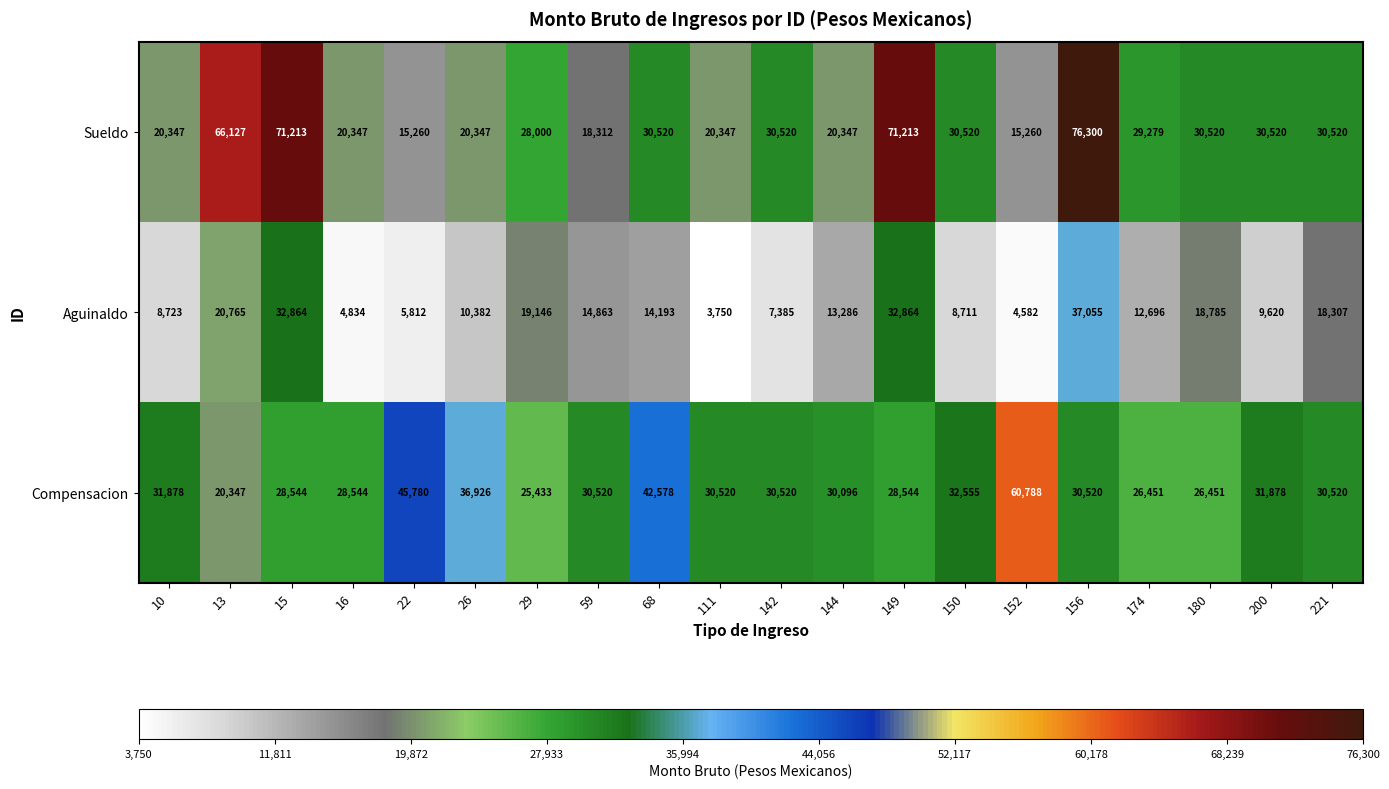

Rank the series at 156 from lowest to highest value.

Compensacion, Aguinaldo, Sueldo